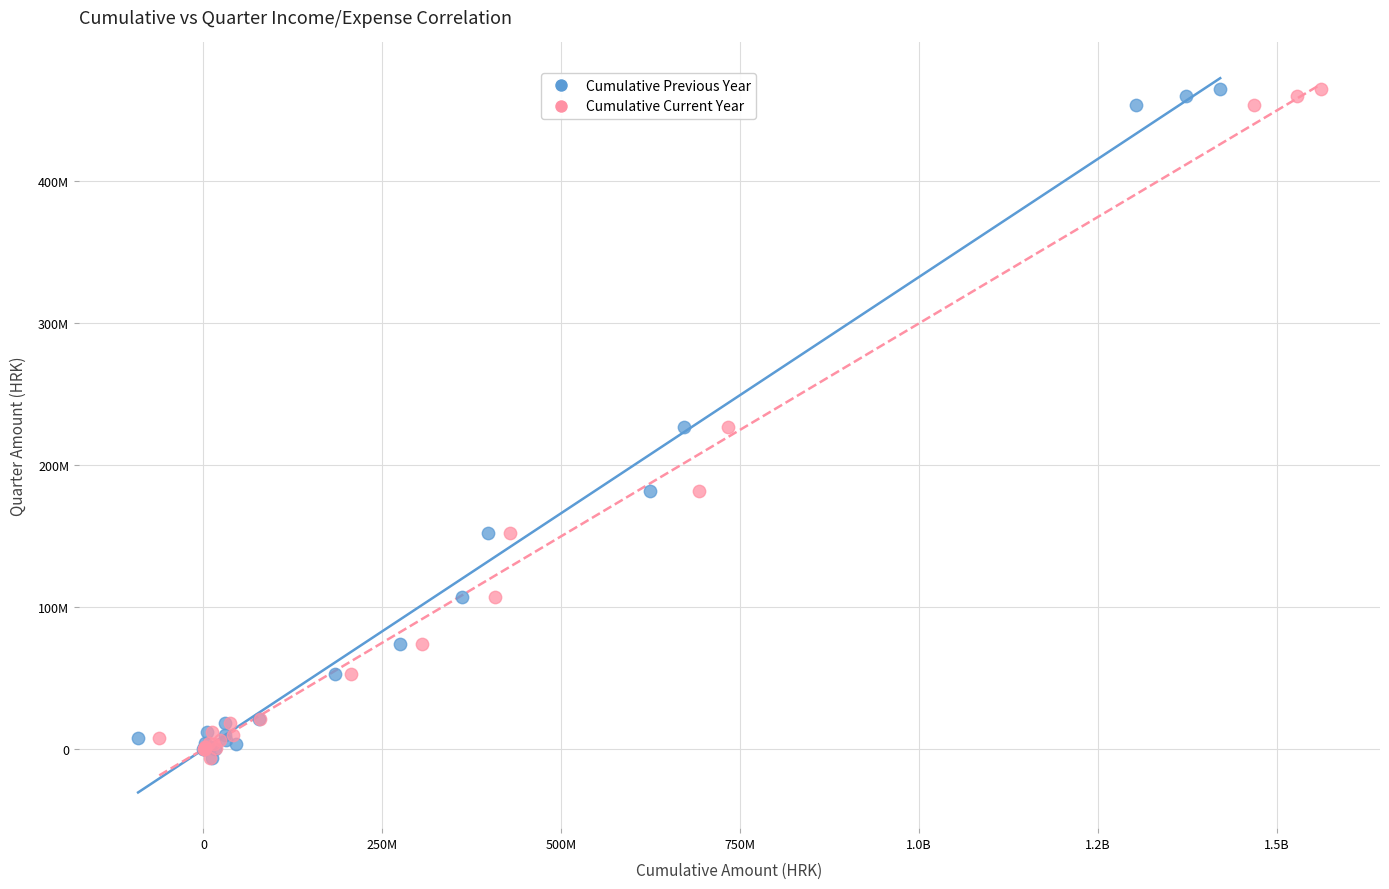

What are all the series names shown in the legend?

Cumulative Previous Year, Cumulative Current Year